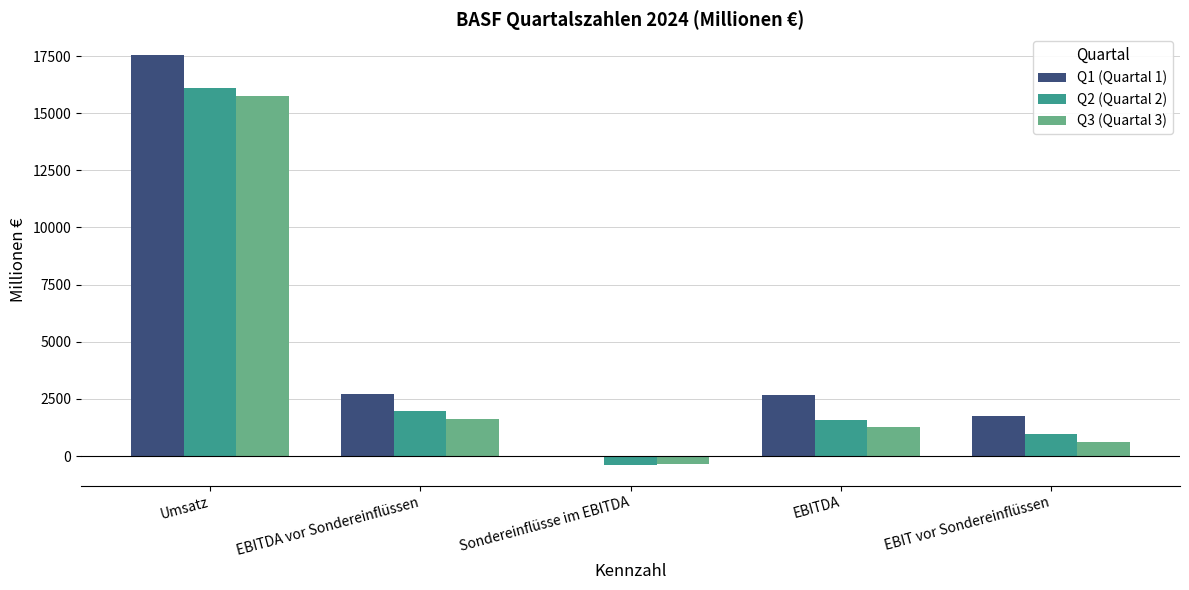

Are the bars grouped side by side (vs. stacked)?

Yes